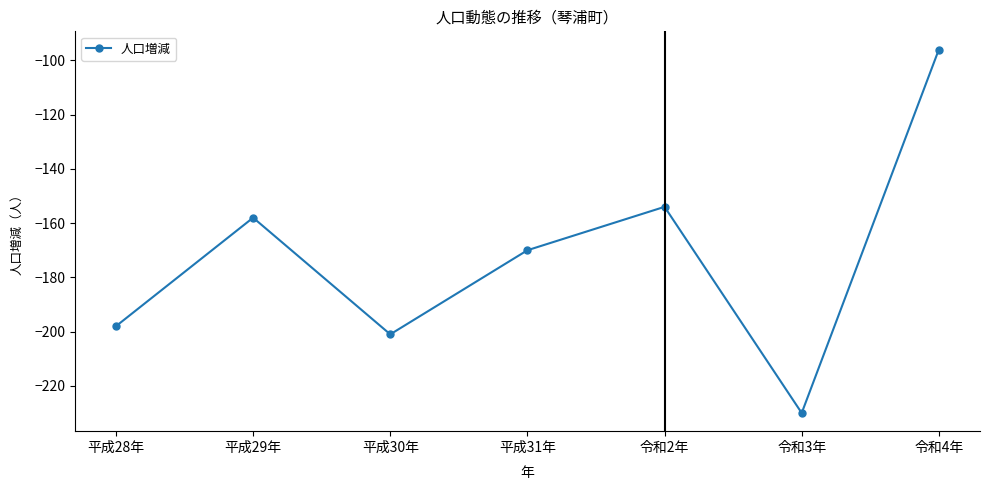

What position from the right is 平成31年?

4